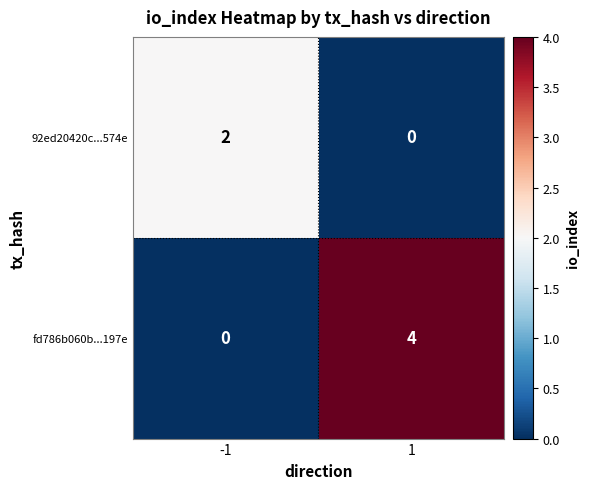

What is the difference between the fd786b060b...197e values at 1 and -1?

4